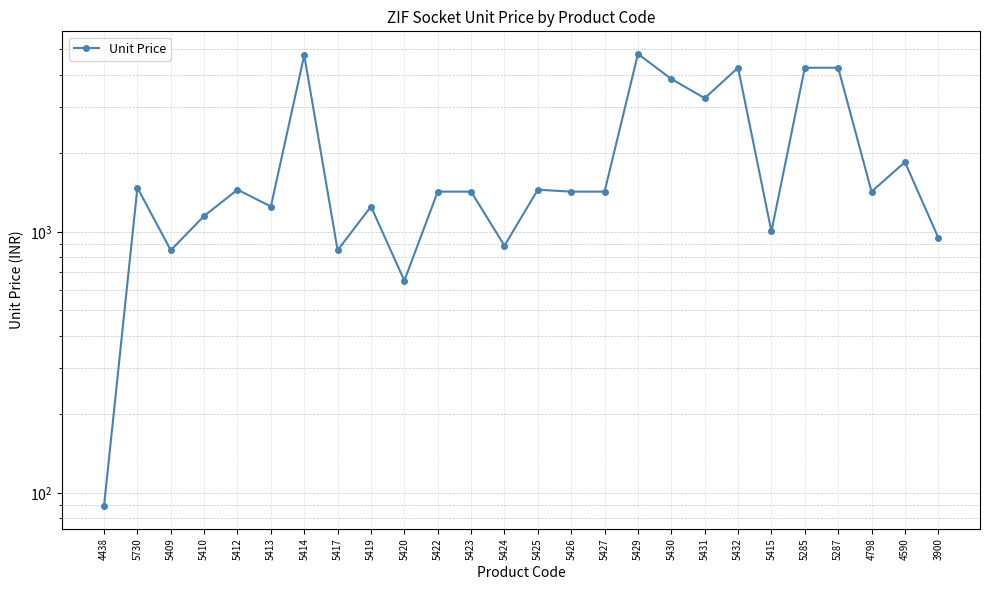

What is the smallest value displayed?

89